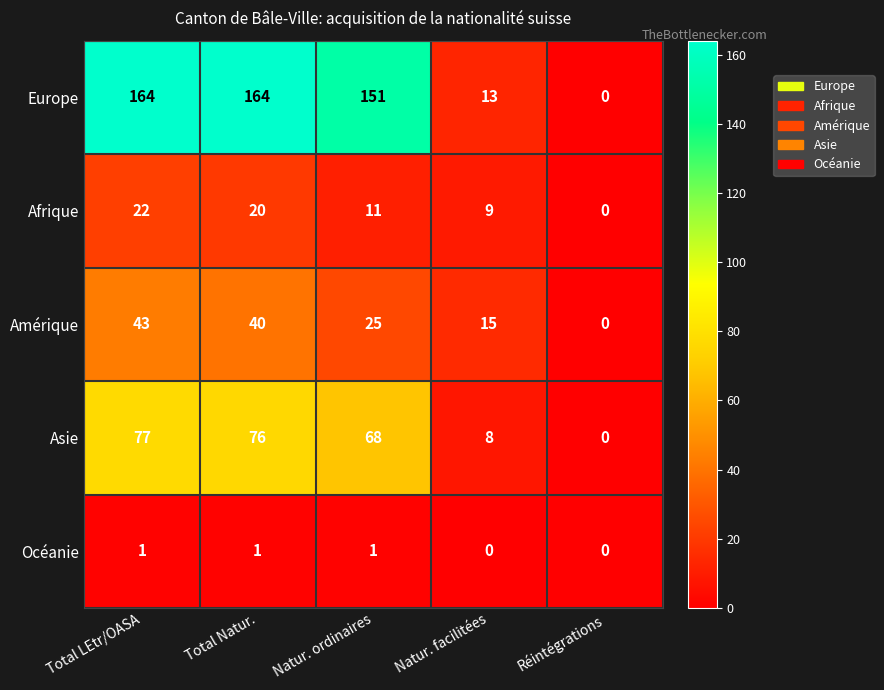

Where does the Europe series first go above 151?

Total LEtr/OASA